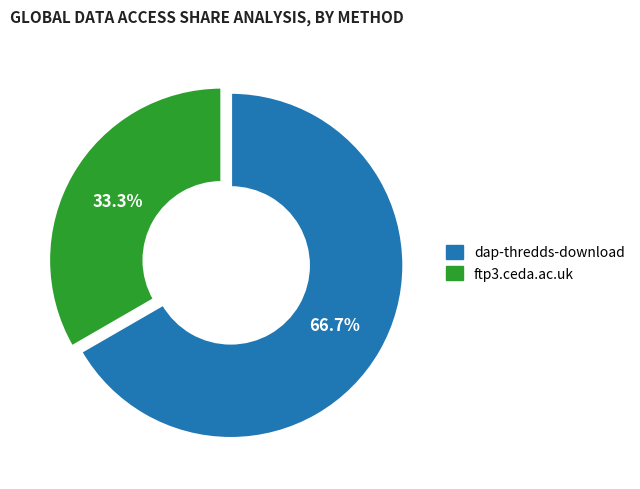

Is it true that dap-thredds-download is 67% of the pie?

True